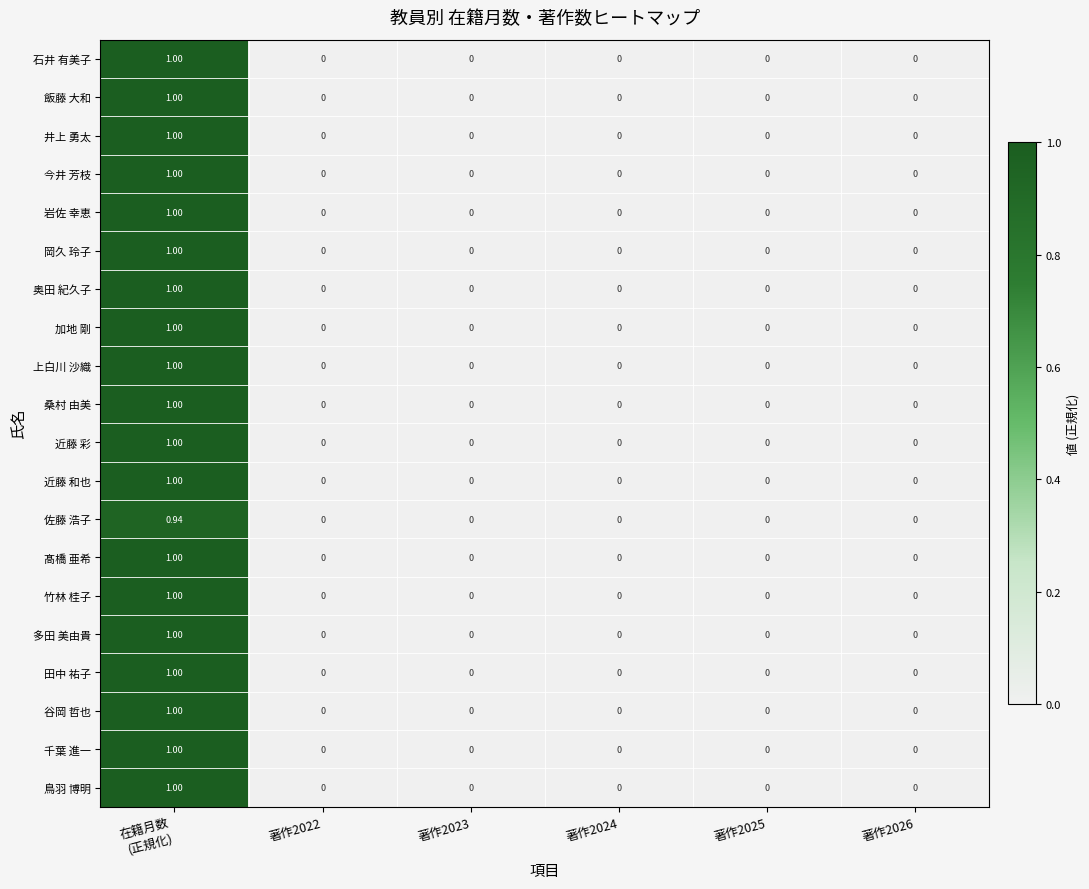

How many data points does each series have?

6